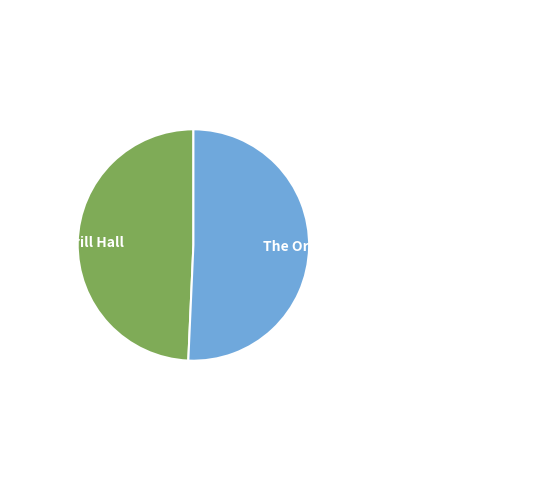

What is the largest slice in the pie chart?

The Orderly Room (Drill Hall) - Port Fairy